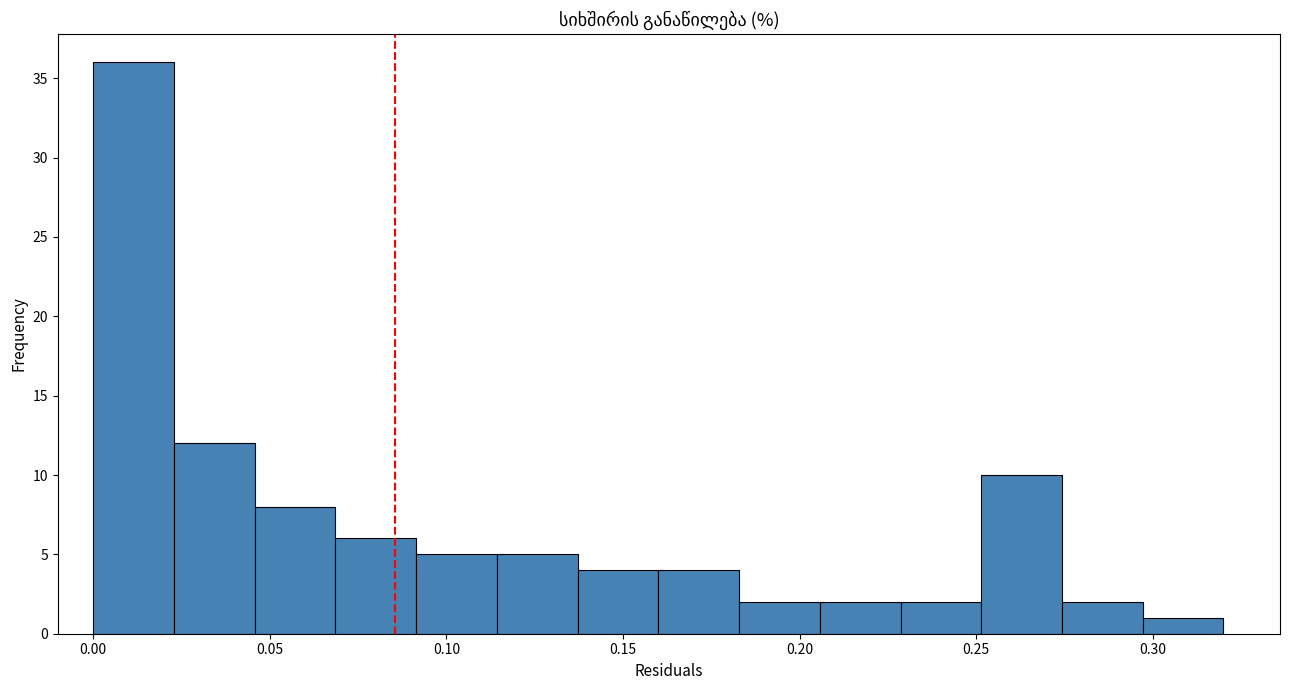

Over which range of the x-axis is the bar tallest?

0.000 to 0.025